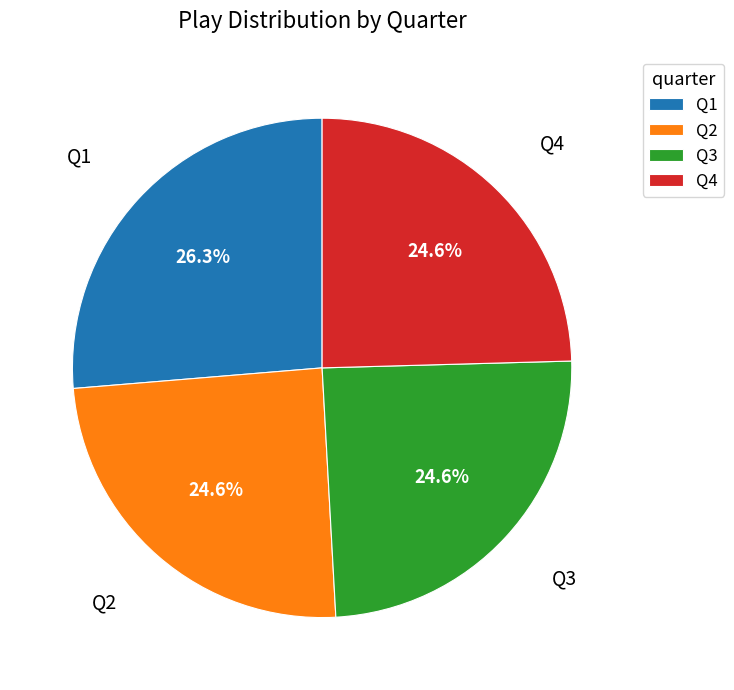

Does Q2 represent more than half of the total?

No